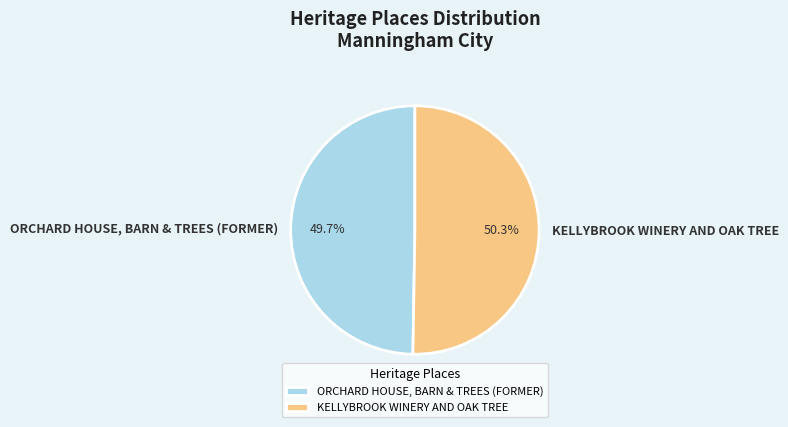

To the nearest percent, what portion does KELLYBROOK WINERY AND OAK TREE represent?

50%